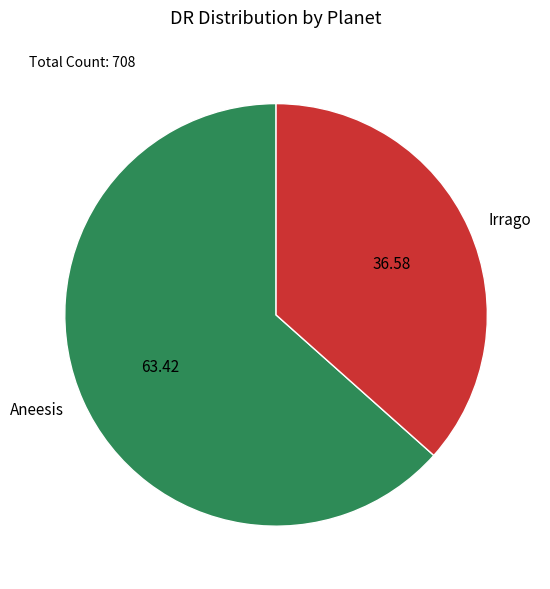

What is the largest slice in the pie chart?

Aneesis